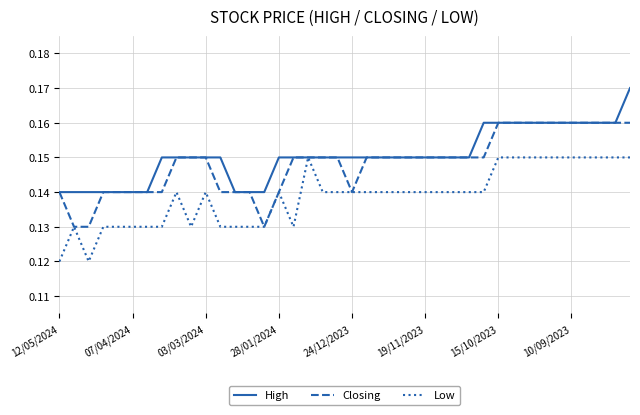

How many series are shown in this chart?

3